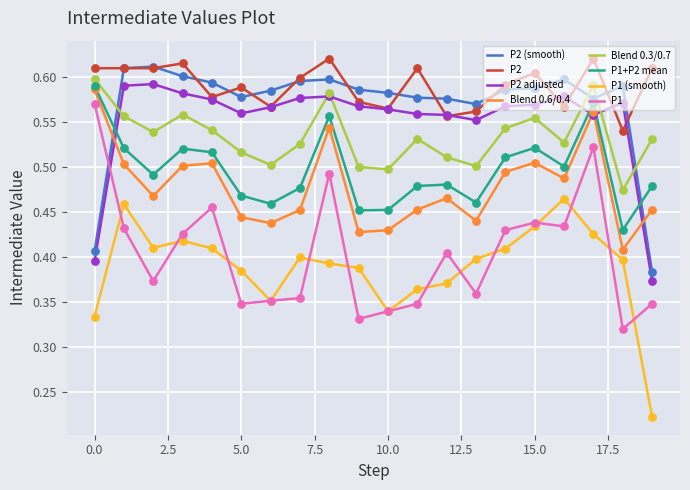

Which series has the largest total across all categories?

P2